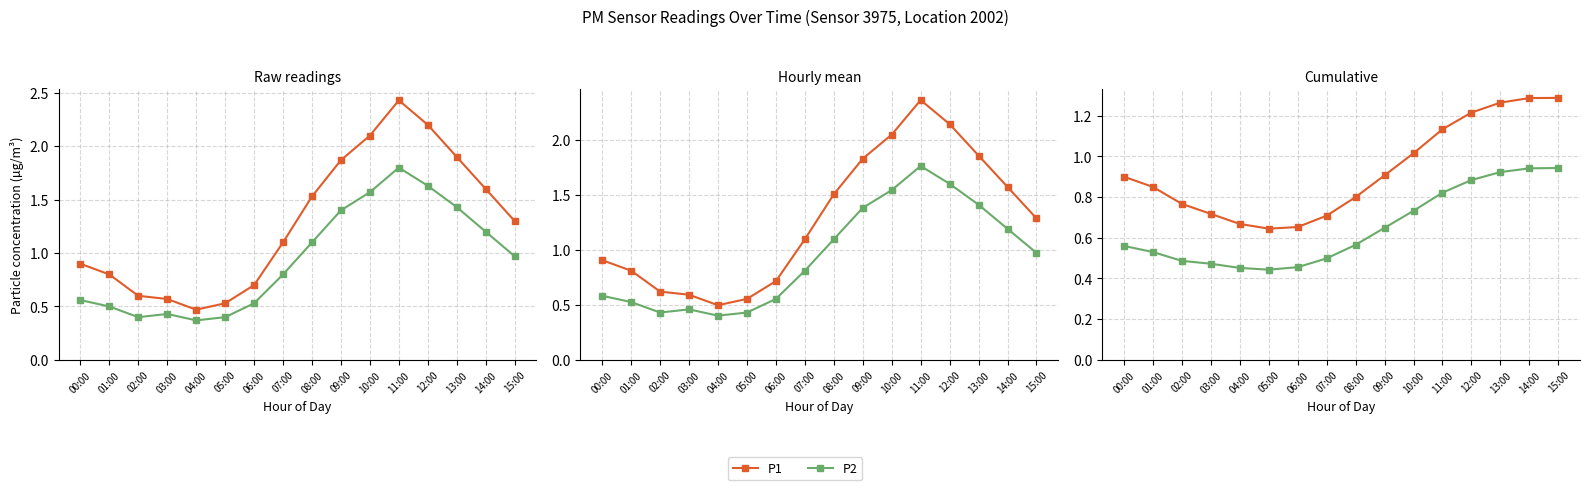

What is the label of the 10th point from the left?

09:00